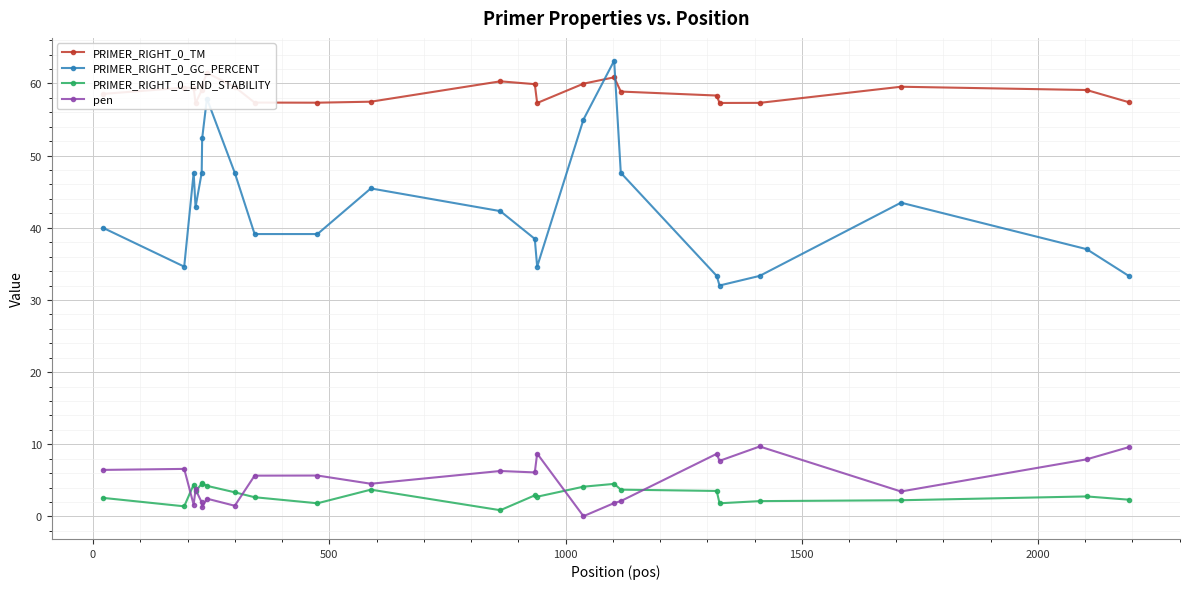

Reading left to right, transcribe all the data shown in this chart.

PRIMER_RIGHT_0_TM: 58.6	59.4	59.4	57.3	59.0	59.7	61.5	59.5	57.4	57.3	57.5	60.3	59.9	57.3	60.0	60.9	58.9	58.3	57.3	57.3	59.5	59.1	57.4
PRIMER_RIGHT_0_GC_PERCENT: 40.0	34.6	47.6	42.9	47.6	52.4	57.9	47.6	39.1	39.1	45.5	42.3	38.5	34.6	55.0	63.2	47.6	33.3	32.0	33.3	43.5	37.0	33.3
PRIMER_RIGHT_0_END_STABILITY: 2.6	1.4	4.4	3.5	4.5	4.6	4.2	3.3	2.7	1.8	3.7	0.9	2.9	2.7	4.1	4.5	3.7	3.5	1.8	2.1	2.2	2.8	2.3
pen: 6.4	6.6	1.6	3.7	2.0	1.3	2.5	1.5	5.6	5.7	4.5	6.3	6.1	8.7	0.0	1.9	2.1	8.7	7.7	9.7	3.5	7.9	9.6